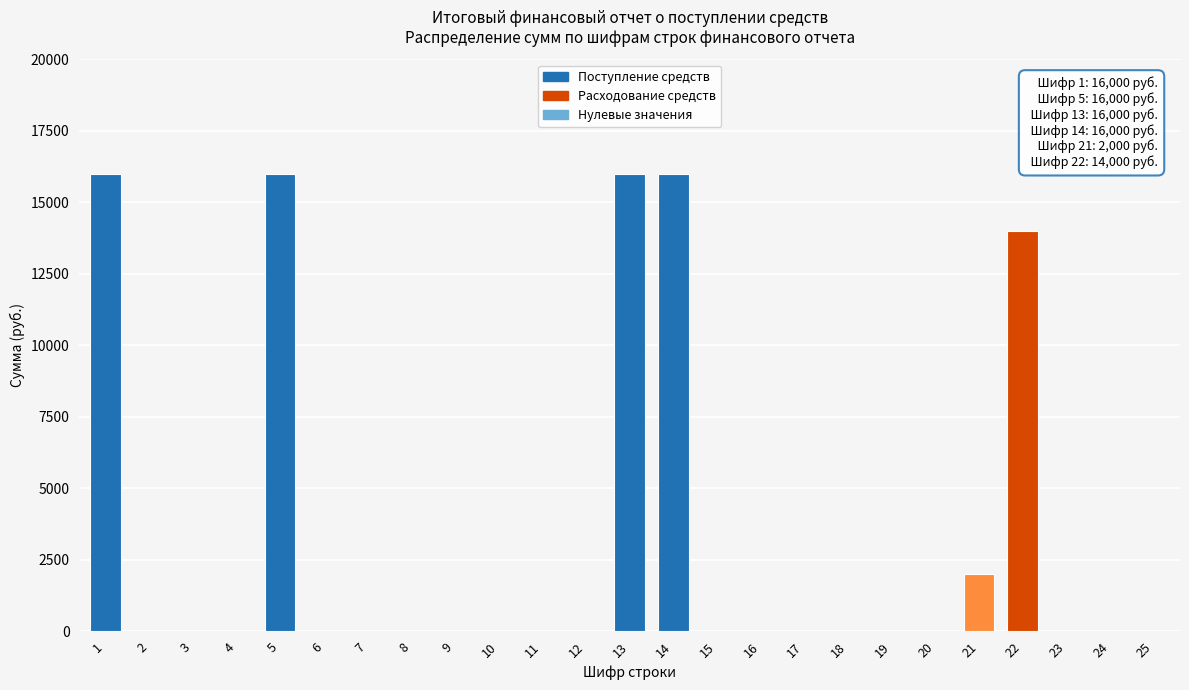

Reading left to right, transcribe all the data shown in this chart.

1=16000	2=0	3=0	4=0	5=16000	6=0	7=0	8=0	9=0	10=0	11=0	12=0	13=16000	14=16000	15=0	16=0	17=0	18=0	19=0	20=0	21=2000	22=14000	23=0	24=0	25=0